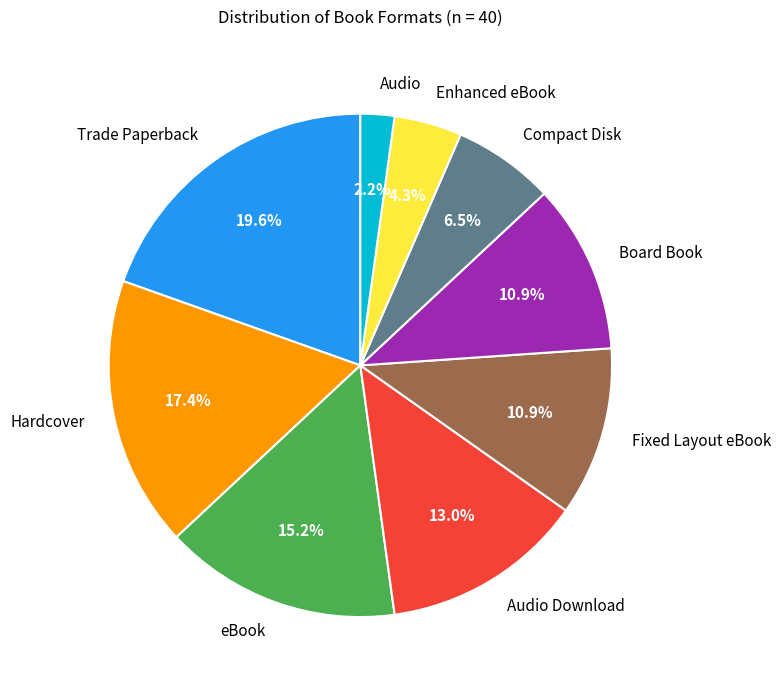

Combined, what portion of the pie is Hardcover and eBook?

32.6%